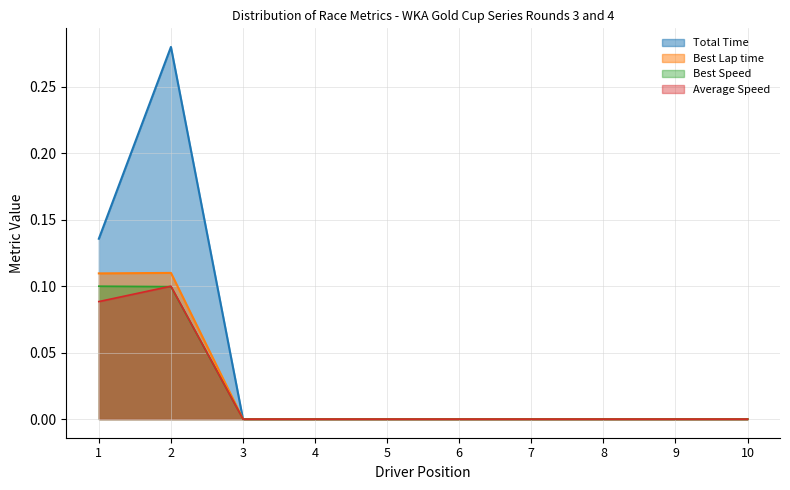

What is the difference between the second highest and second lowest values in the Average Speed series?

0.1